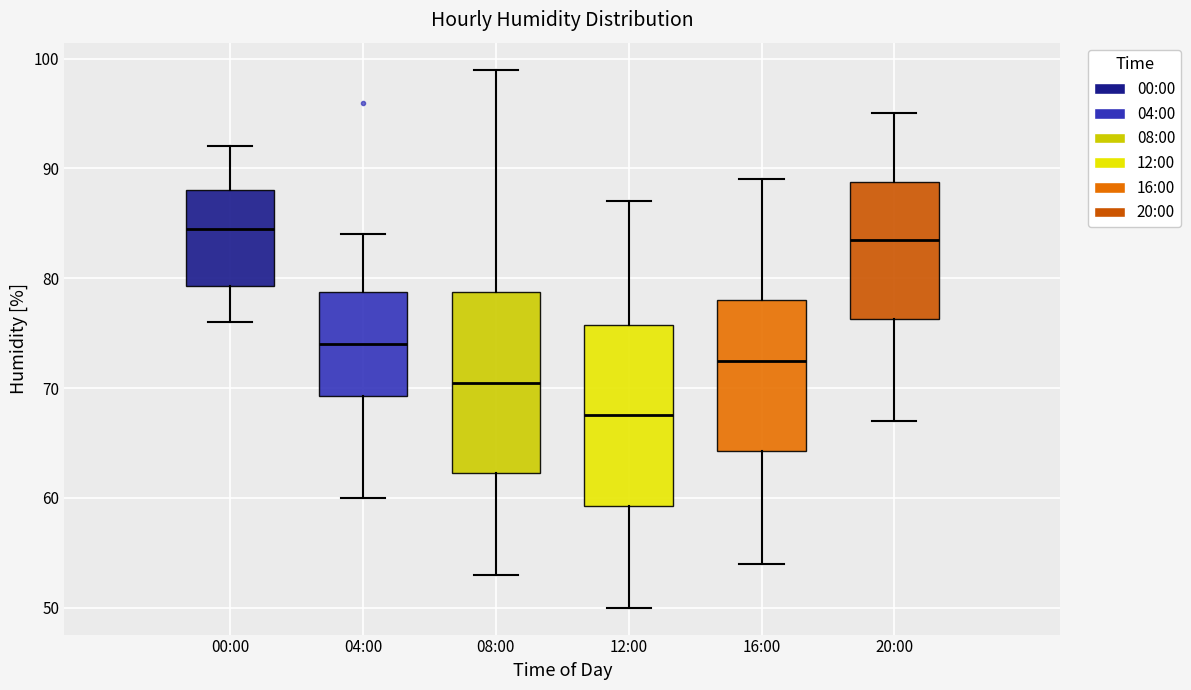

Reading left to right, transcribe this box plot: for each box, give where its median line is, the range the box spans, and where its two whiskers end, as read against the y-axis. The values are not printed on the chart, so give them approximately, as read against the axis.

00:00: median 85, box 79 to 88, whiskers 76 to 92
04:00: median 74, box 69 to 79, whiskers 60 to 84
08:00: median 71, box 62 to 79, whiskers 53 to 99
12:00: median 68, box 59 to 76, whiskers 50 to 87
16:00: median 73, box 64 to 78, whiskers 54 to 89
20:00: median 84, box 76 to 89, whiskers 67 to 95